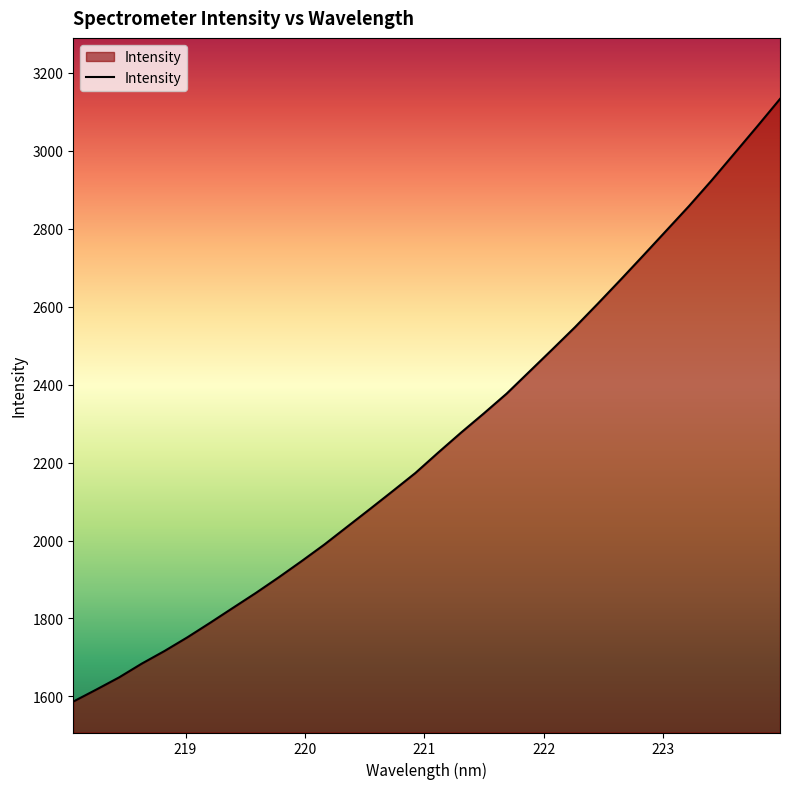

How many values exceed 2225?

16